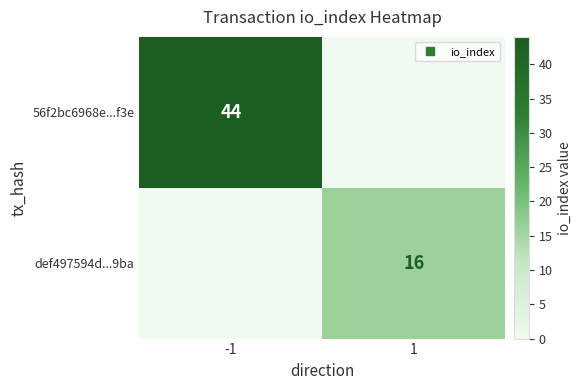

Where is def497594d...9ba nearest to the value 8?

-1